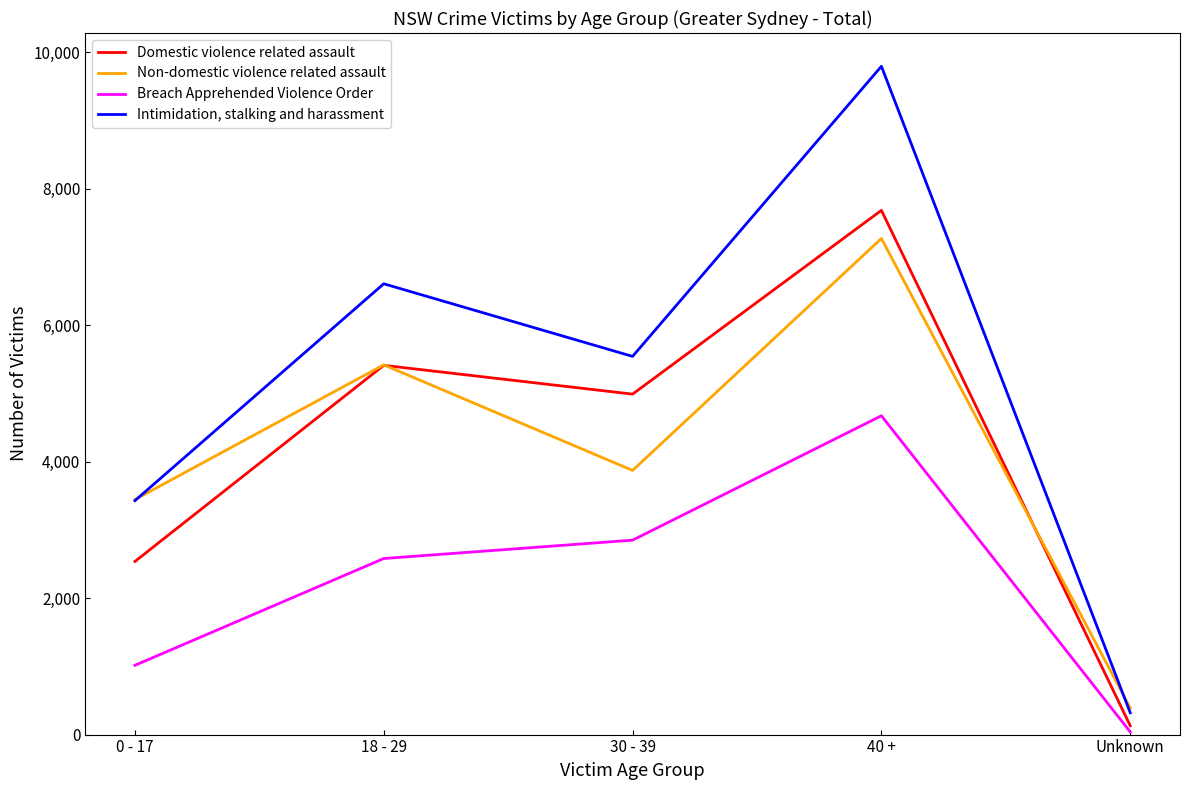

Is it true that Breach Apprehended Violence Order equals 1015 at 0 - 17?

True